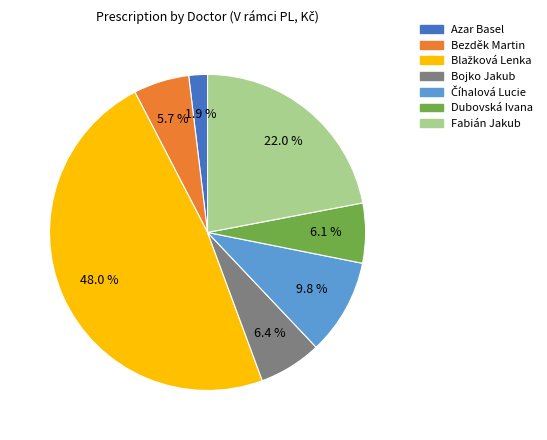

Do Bojko Jakub and Dubovská Ivana together represent more than half of the pie?

No